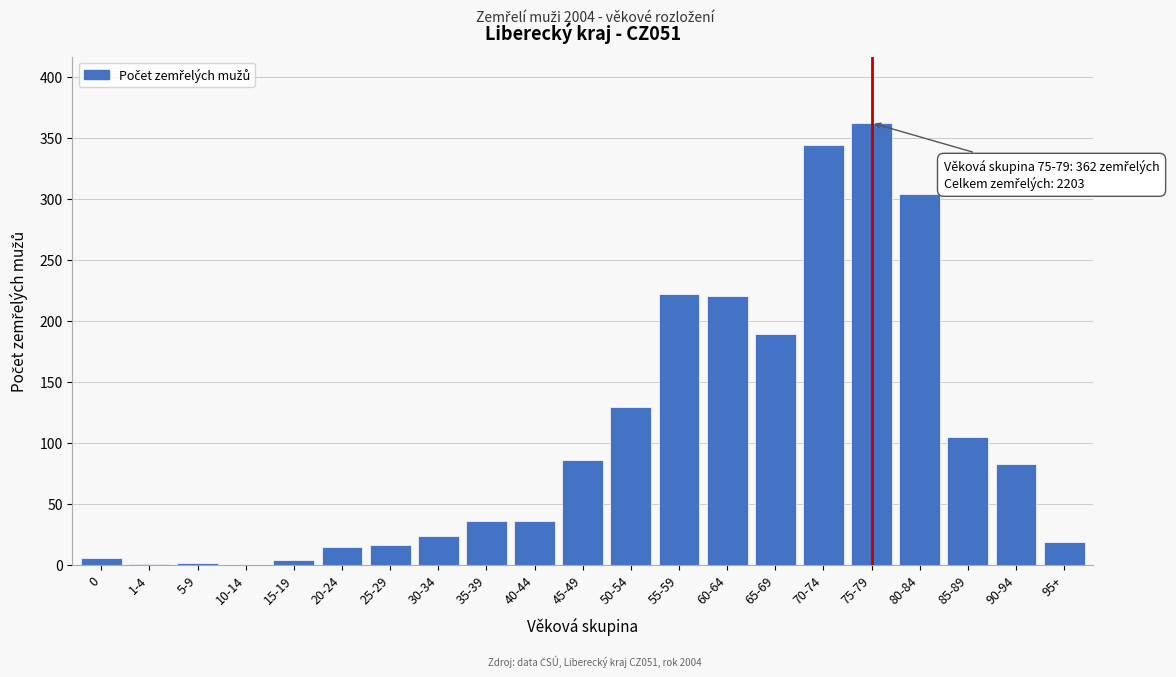

The value at 80-84 is 304. True or false?

True